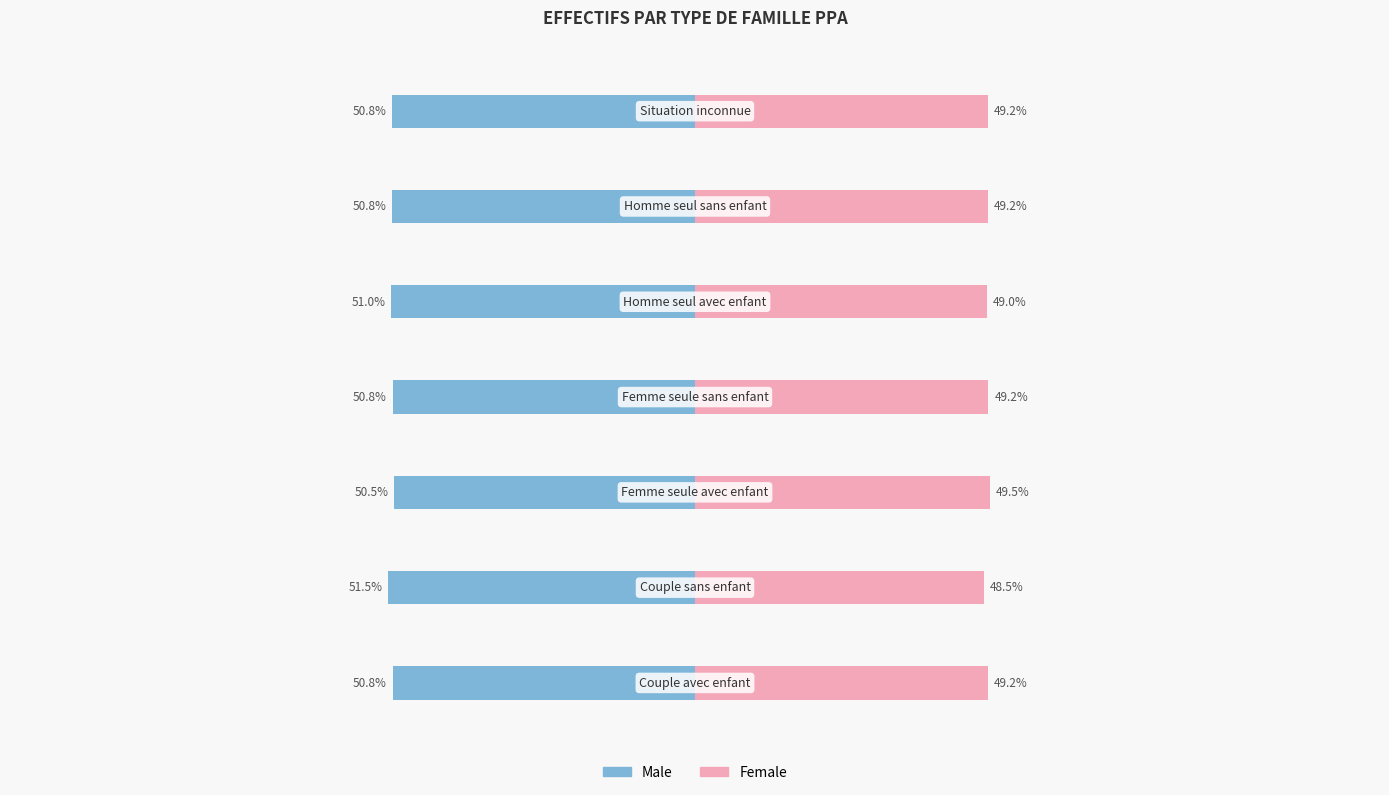

Reading left to right, what are all the values shown in this chart?

Male: 0=-50.8	1=-51.5	2=-50.5	3=-50.8	4=-51.0	5=-50.8	6=-50.8
Female: 0=49.2	1=48.5	2=49.5	3=49.2	4=49.0	5=49.2	6=49.2